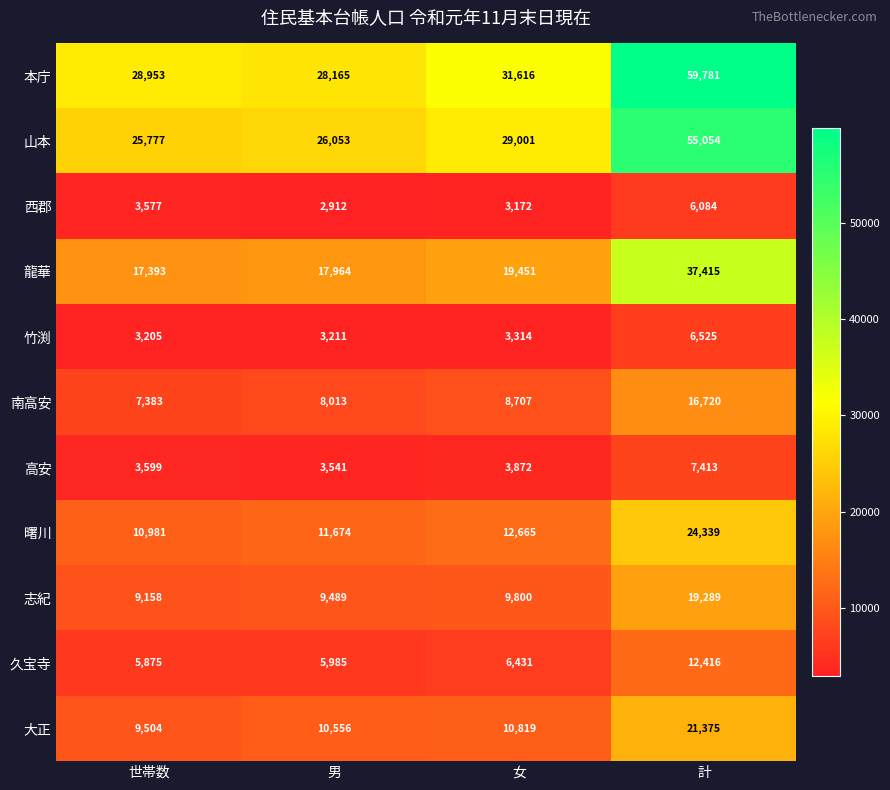

At how many categories does at least one series exceed 18143?

4